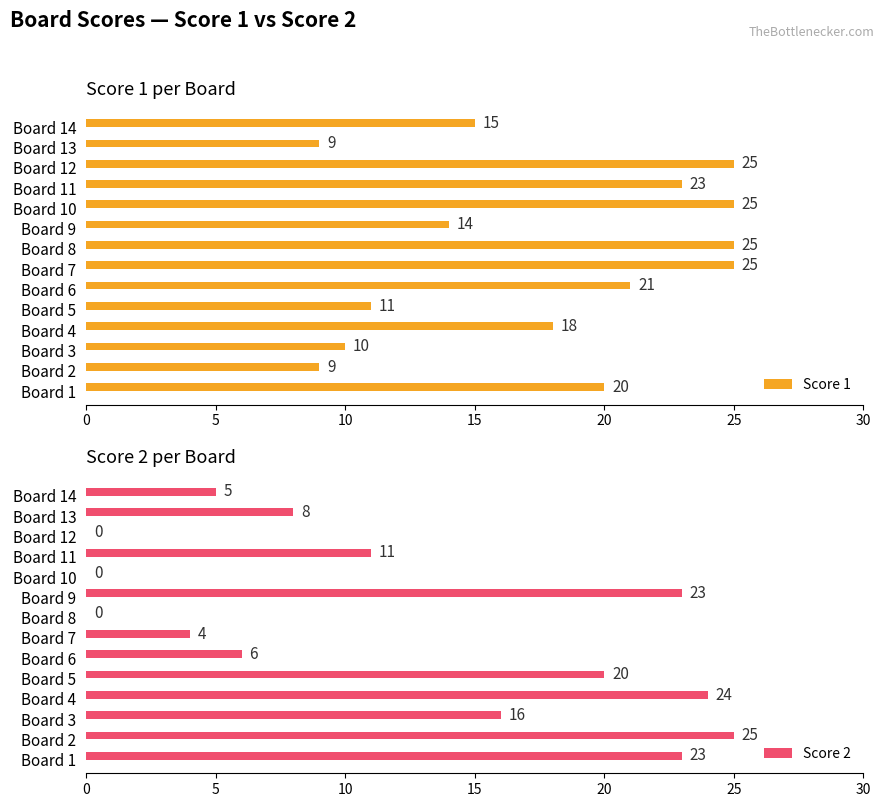

How many data points does each series have?

14